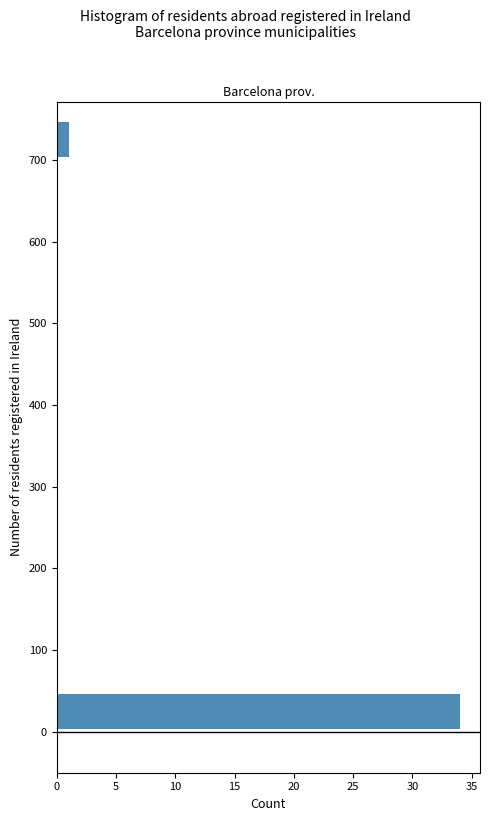

Reading bottom to top, list every bar in this chart as the range it spans on the y-axis followed by its length. The values are not printed on the chart, so give them approximately, as read against the axis.

0 to 50: 34
50 to 100: 0
100 to 150: 0
150 to 200: 0
200 to 250: 0
250 to 300: 0
300 to 350: 0
350 to 400: 0
400 to 450: 0
450 to 500: 0
500 to 550: 0
550 to 600: 0
600 to 650: 0
650 to 700: 0
700 to 750: 1